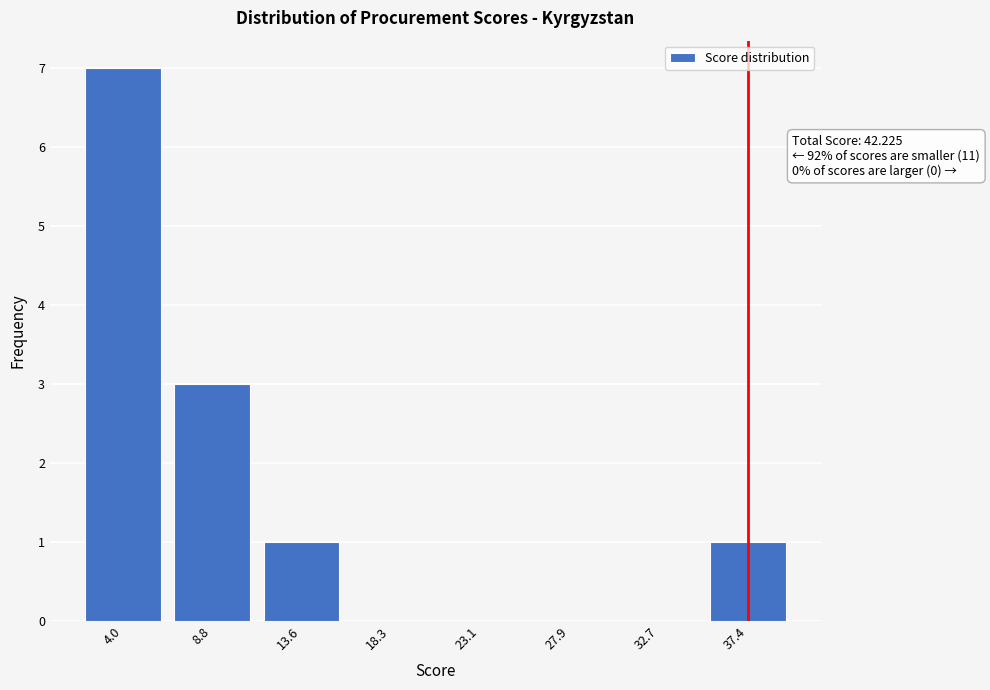

Reading left to right, what are all the values shown in this chart?

4.0=7	8.8=3	13.6=1	18.3=0	23.1=0	27.9=0	32.7=0	37.4=1